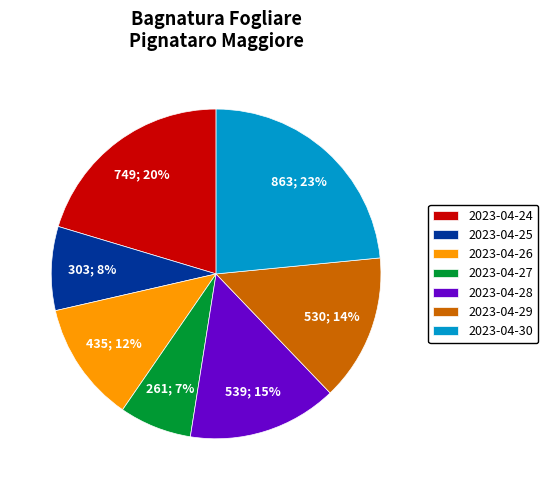

Which category has the smallest portion of the pie?

2023-04-27